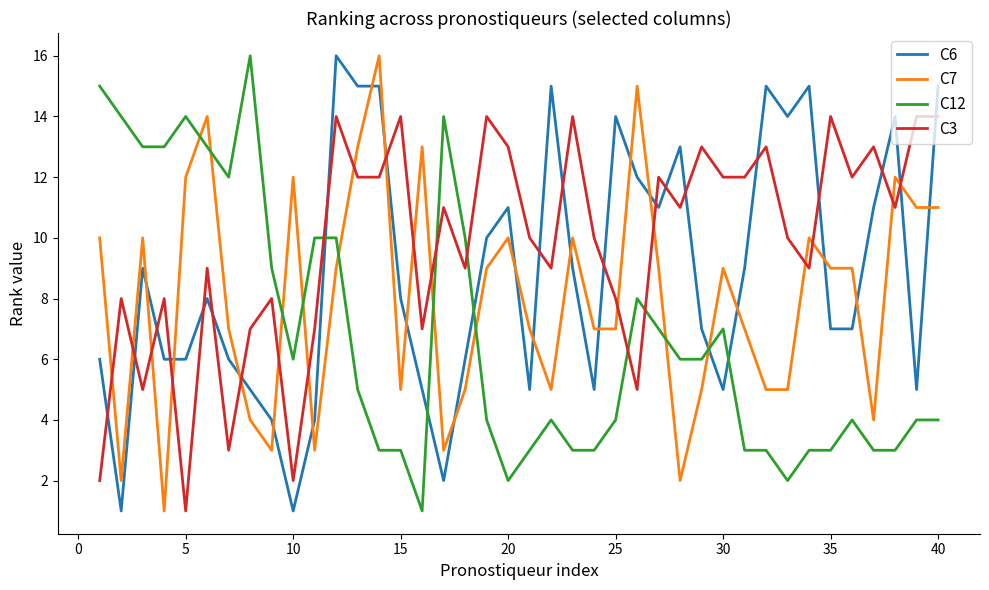

How many times do C12 and C7 cross each other?

9